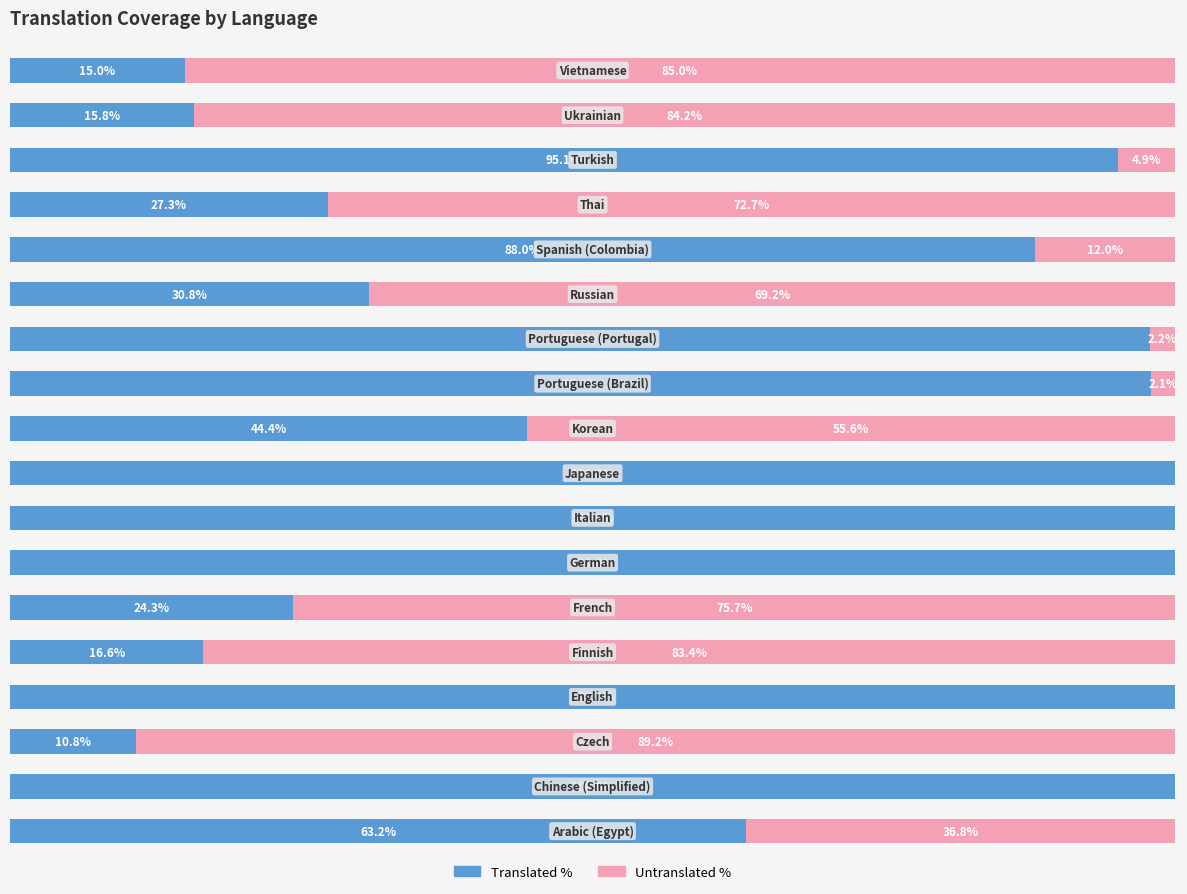

What are all the series names shown in the legend?

Translated %, Untranslated %